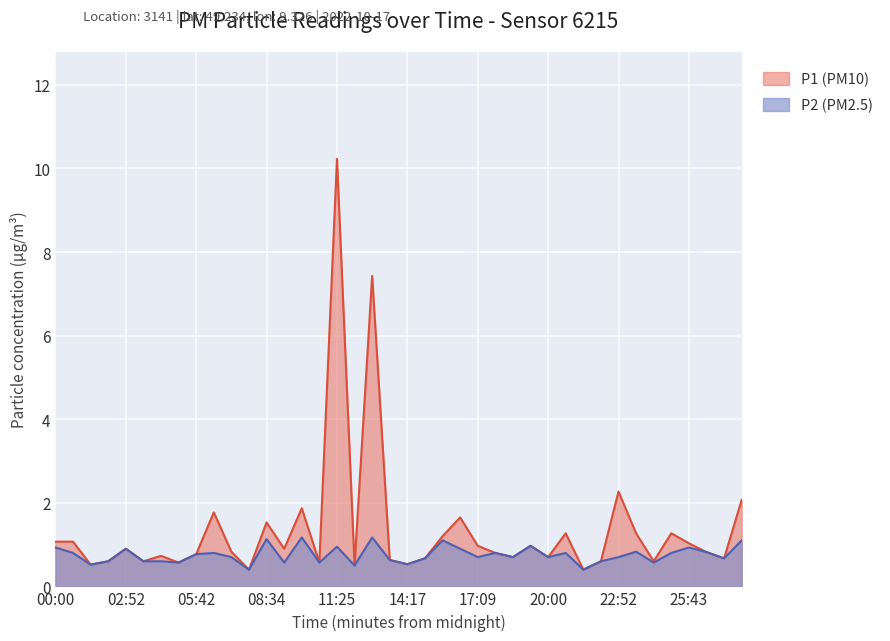

Reading left to right, extract all data points from this chart.

P1: 1.1	1.1	0.5	0.6	0.9	0.6	0.7	0.6	0.8	1.8	0.8	0.4	1.5	0.9	1.9	0.6	10.2	0.5	7.4	0.6	0.5	0.7	1.2	1.6	1.0	0.8	0.7	1.0	0.7	1.3	0.4	0.6	2.3	1.3	0.6	1.3	1.0	0.8	0.7	2.1
P2: 0.9	0.8	0.5	0.6	0.9	0.6	0.6	0.6	0.8	0.8	0.7	0.4	1.1	0.6	1.2	0.6	0.9	0.5	1.2	0.6	0.5	0.7	1.1	0.9	0.7	0.8	0.7	1.0	0.7	0.8	0.4	0.6	0.7	0.8	0.6	0.8	0.9	0.8	0.7	1.1